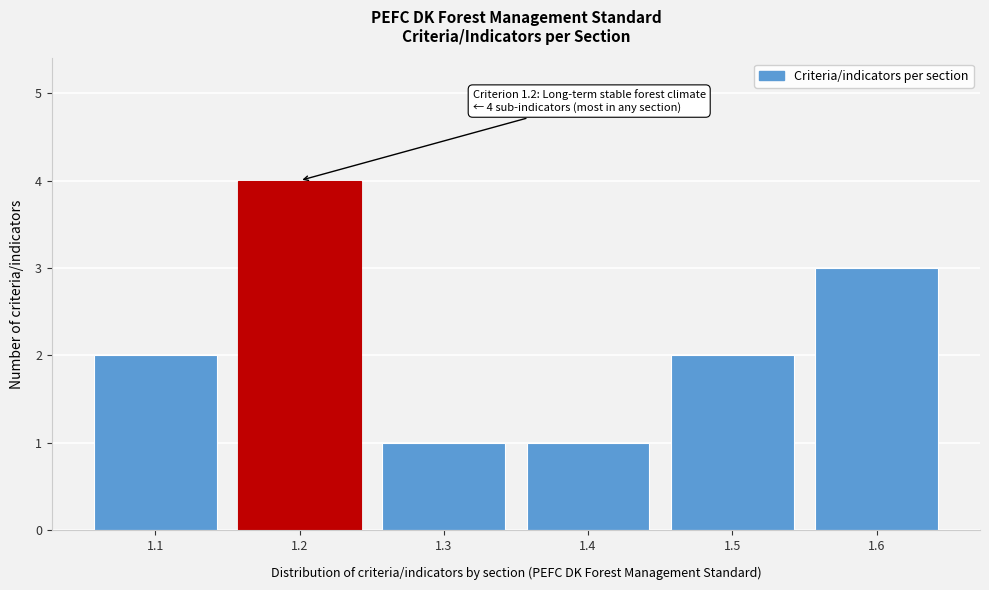

Reading right to left, extract all data points from this chart.

1.6=3	1.5=2	1.4=1	1.3=1	1.2=4	1.1=2